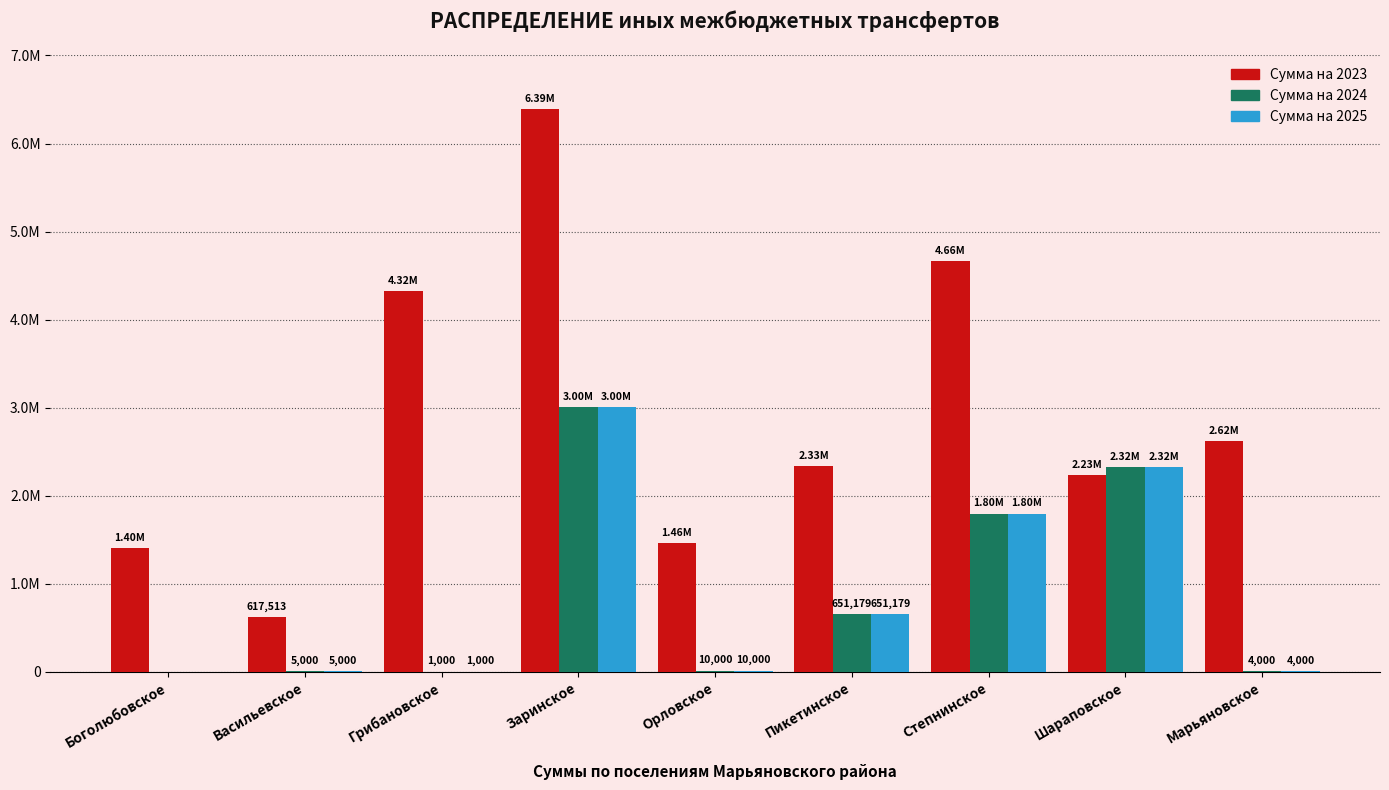

What are all the series names shown in the legend?

Сумма на 2023, Сумма на 2024, Сумма на 2025